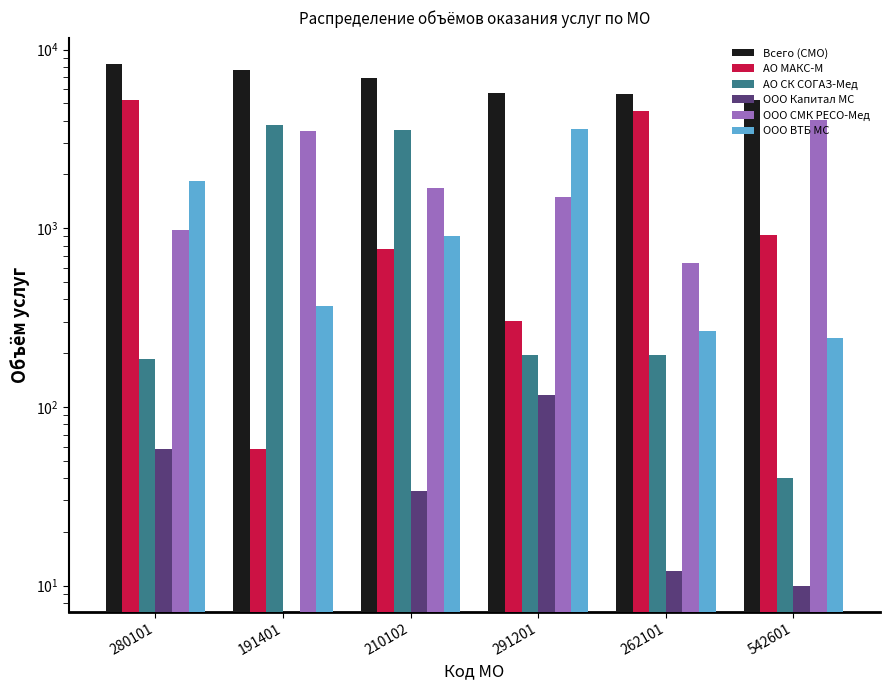

Where does the ООО СМК РЕСО-Мед series first go above 1670?

191401